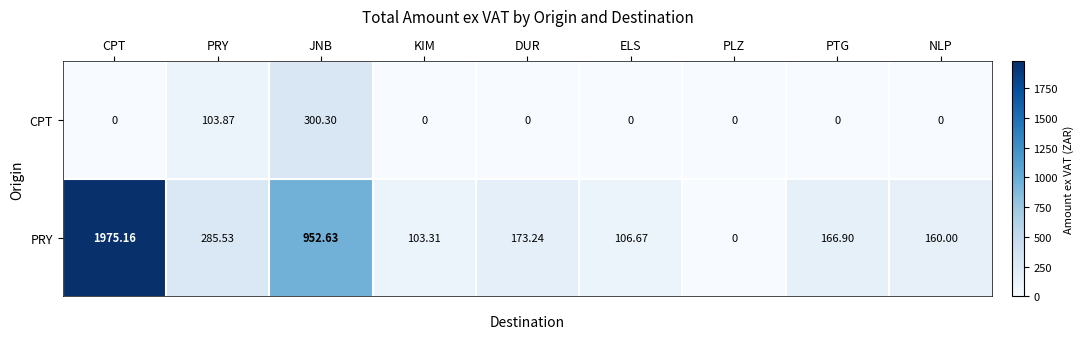

Rank the series by their maximum value, from lowest to highest.

CPT, PRY